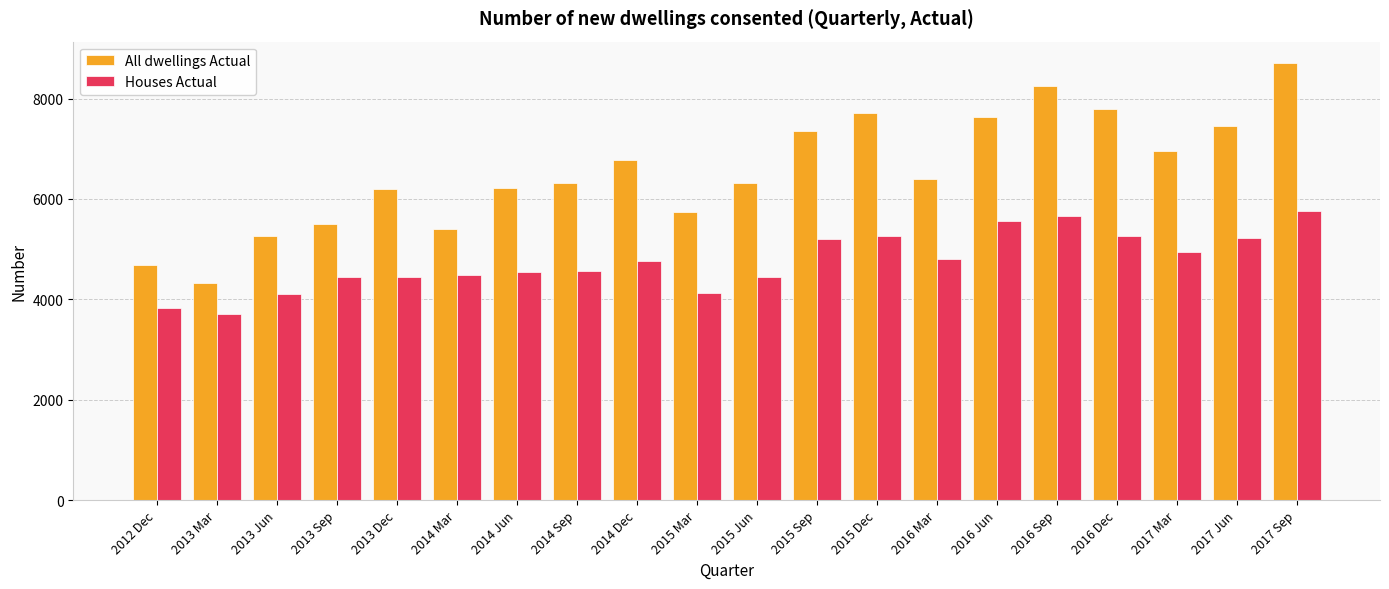

Which category has the lowest value in the Houses Actual series?

2013 Mar